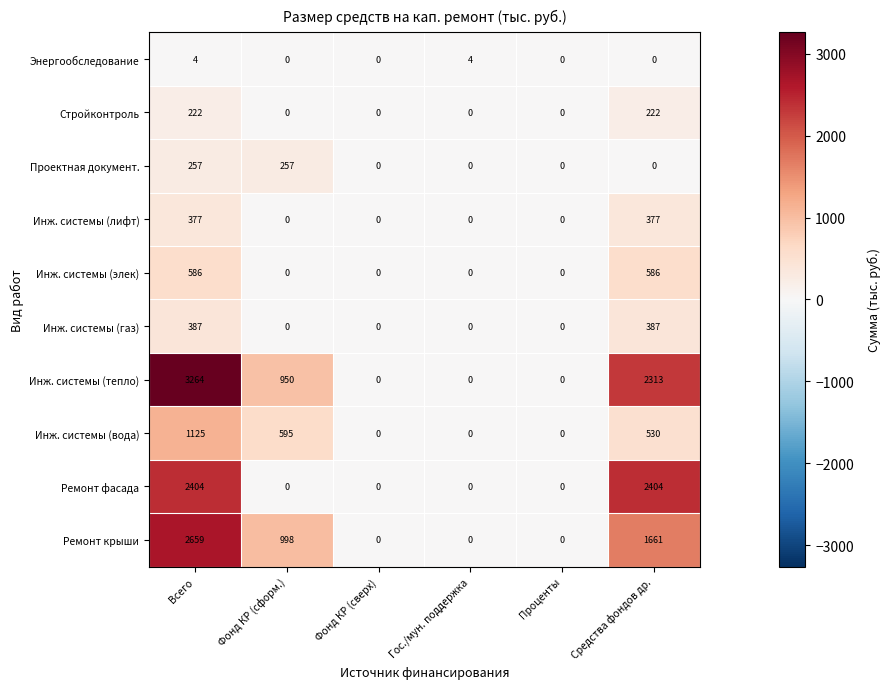

What is the highest value of the Инж. системы (элек) series?

586